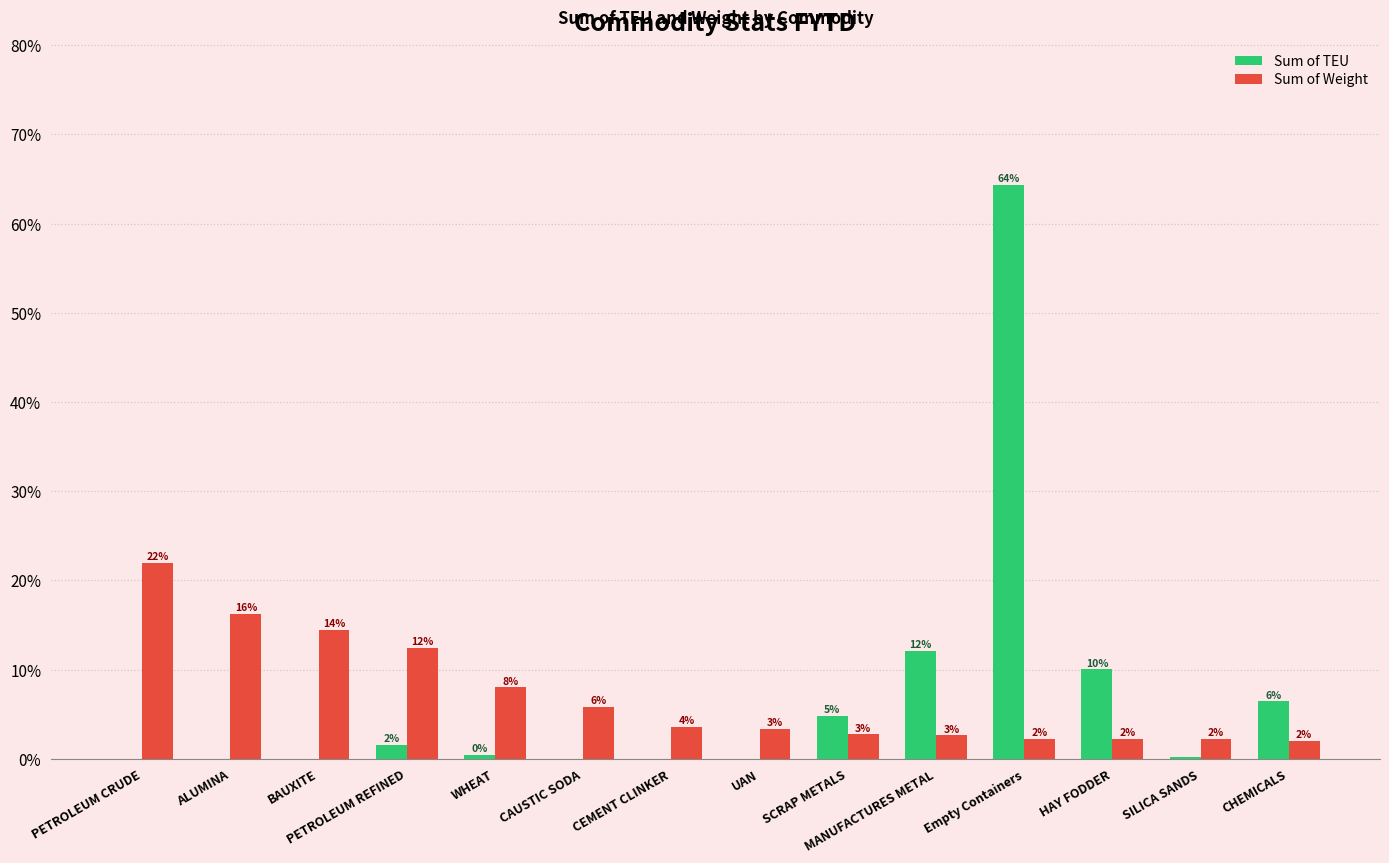

How many groups of bars are there?

14